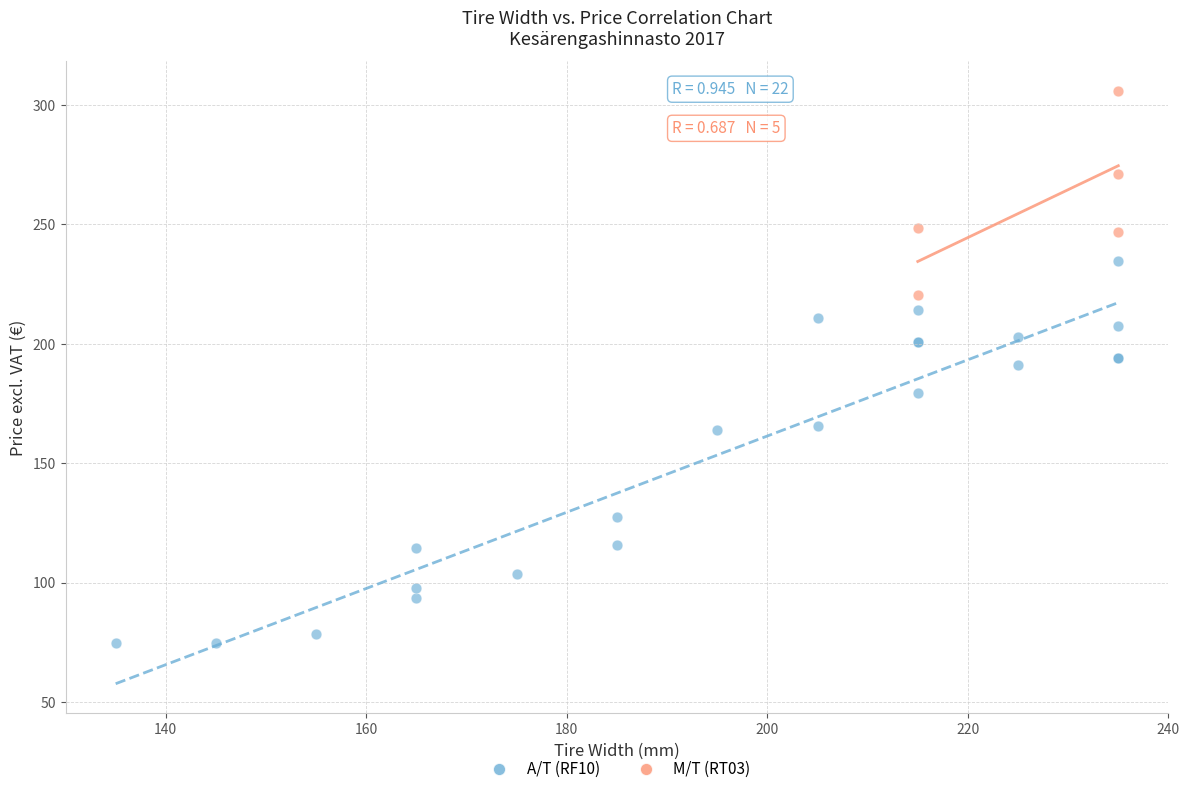

Which series has the largest Y range (max minus min)?

A/T (RF10)